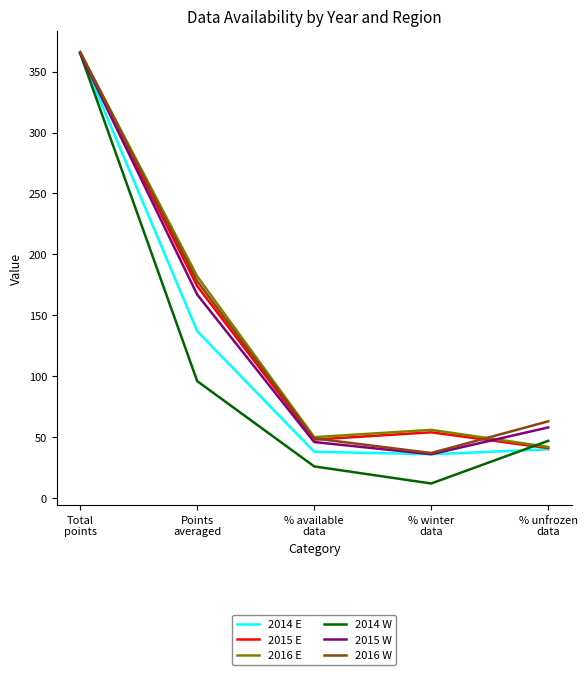

At how many categories does at least one series exceed 361?

1